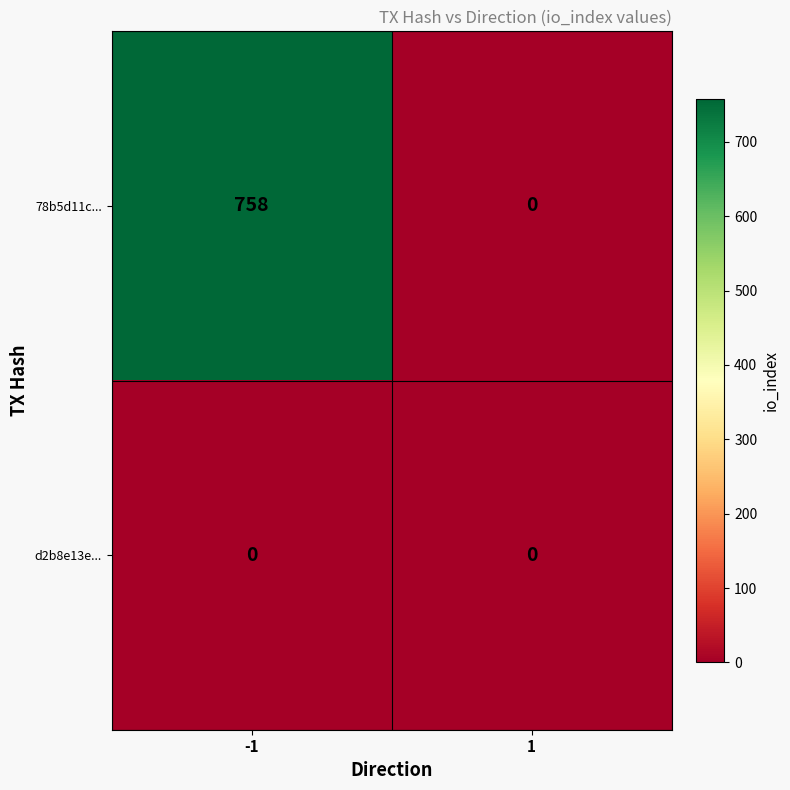

How many categories are shown in the chart?

2